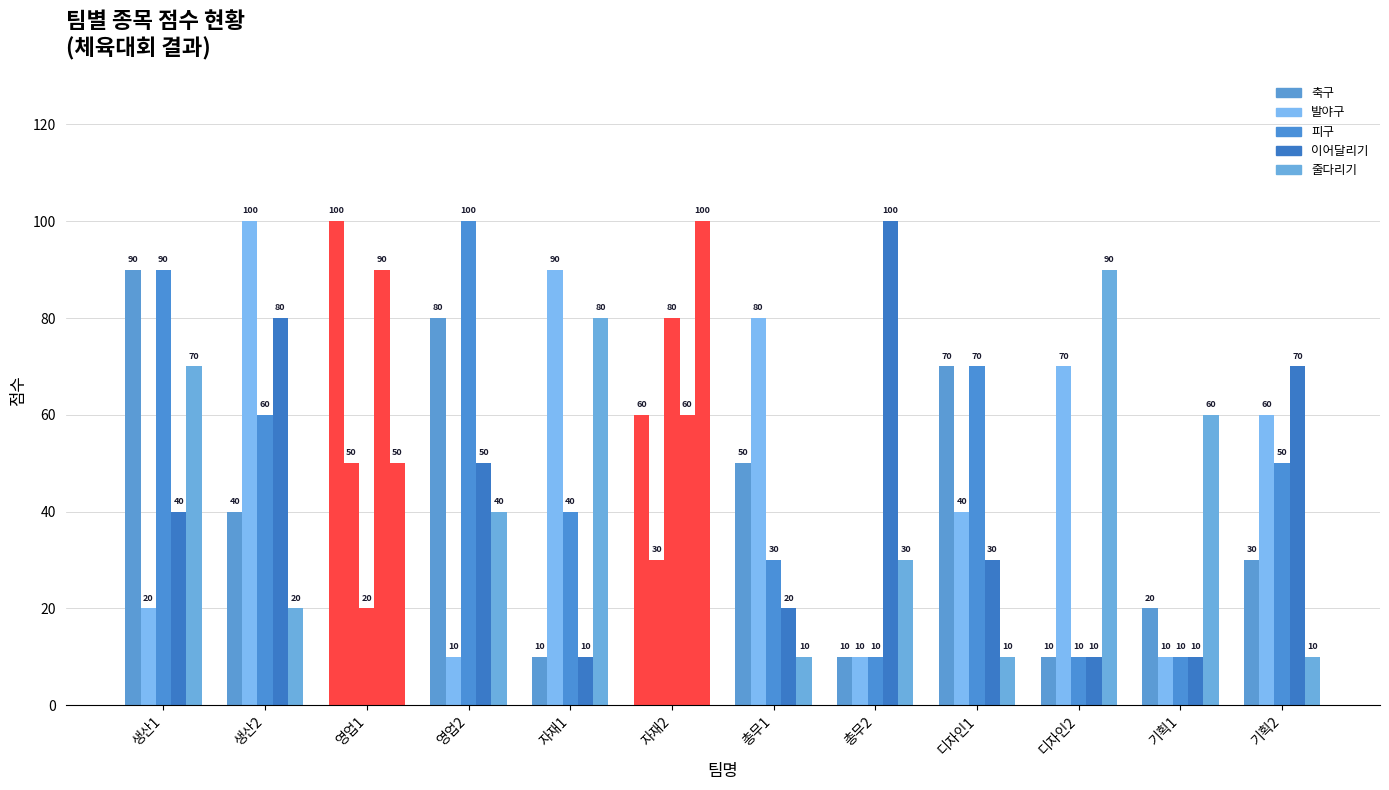

Are the bars grouped side by side (vs. stacked)?

Yes